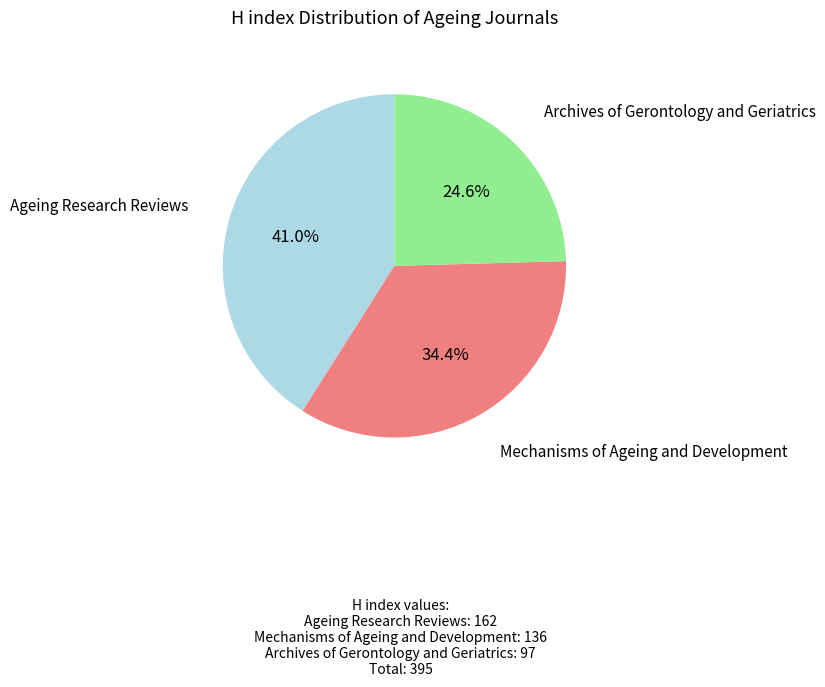

How many segments does this pie chart have?

3